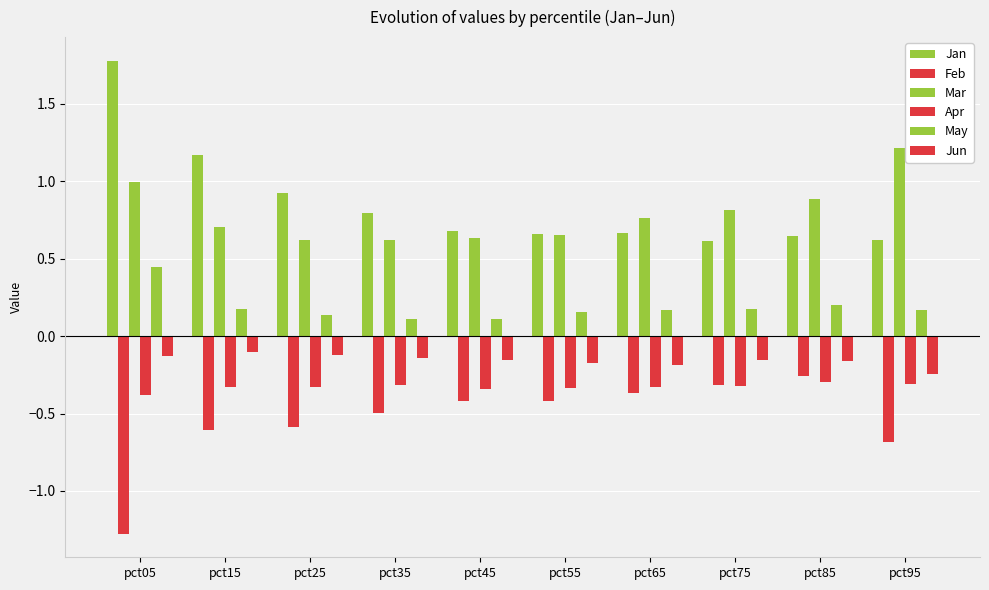

How many bars are there in each group?

6